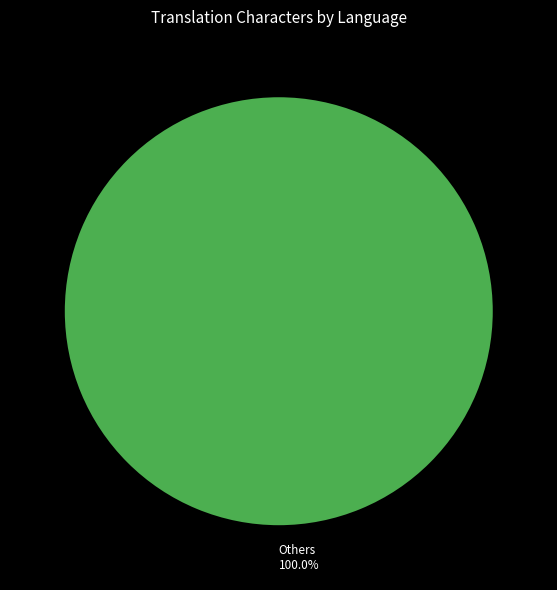

Rank the categories by value from highest to lowest.

Others